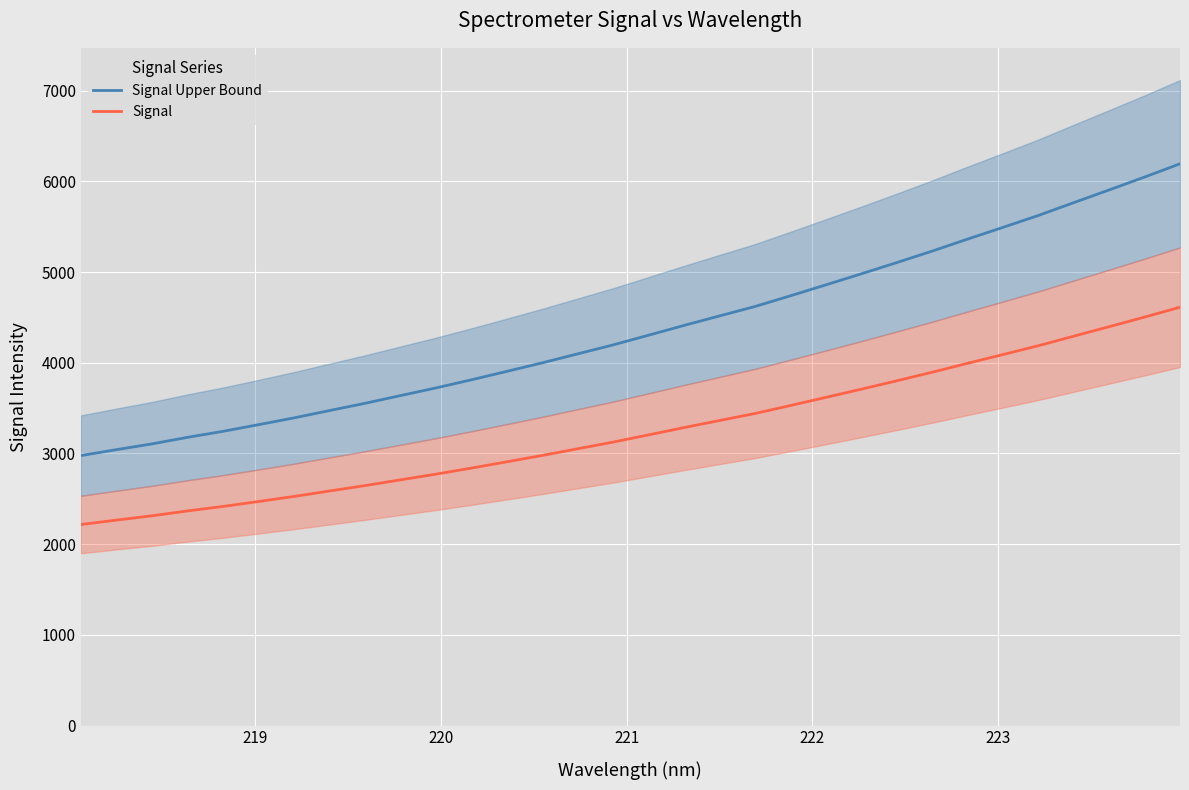

How many lines are shown in the chart?

2